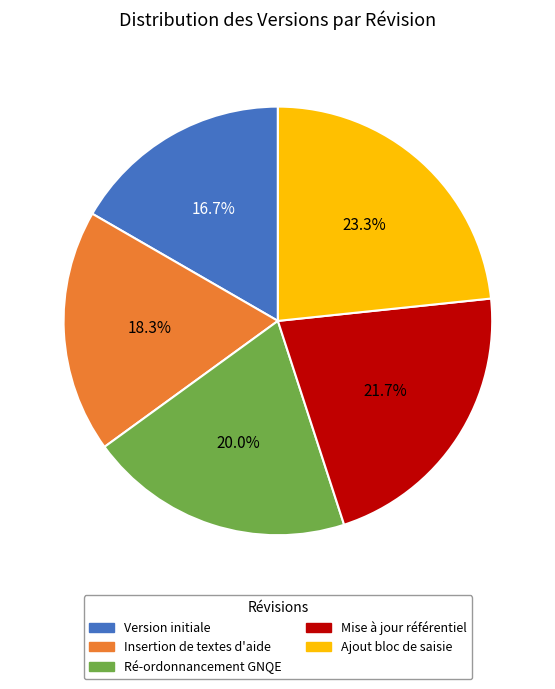

How much of the chart is everything except Ré-ordonnancement GNQE?

80.0%